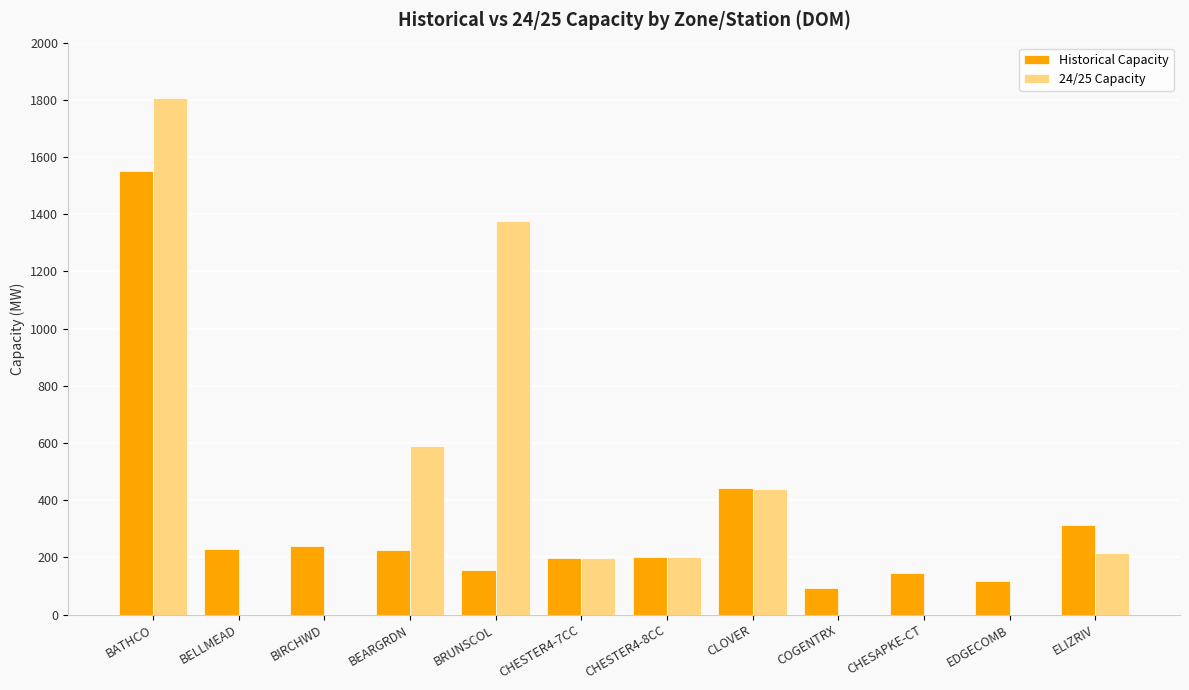

Is the value of 24/25 Capacity at COGENTRX greater than the value of Historical Capacity at CHESTER4-7CC?

No